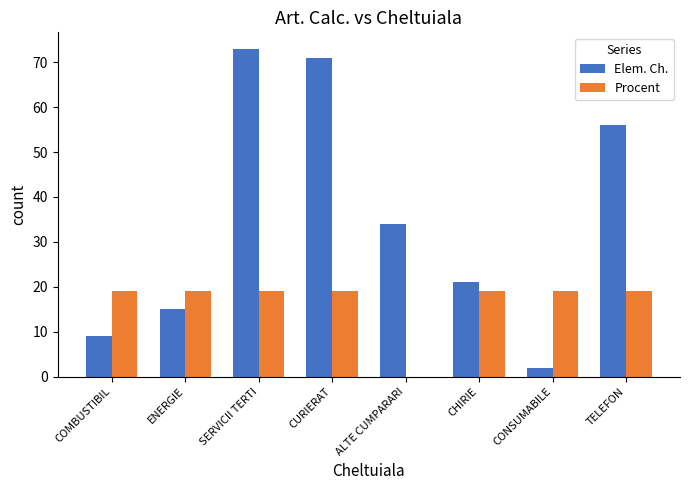

What is the greatest value displayed?

73